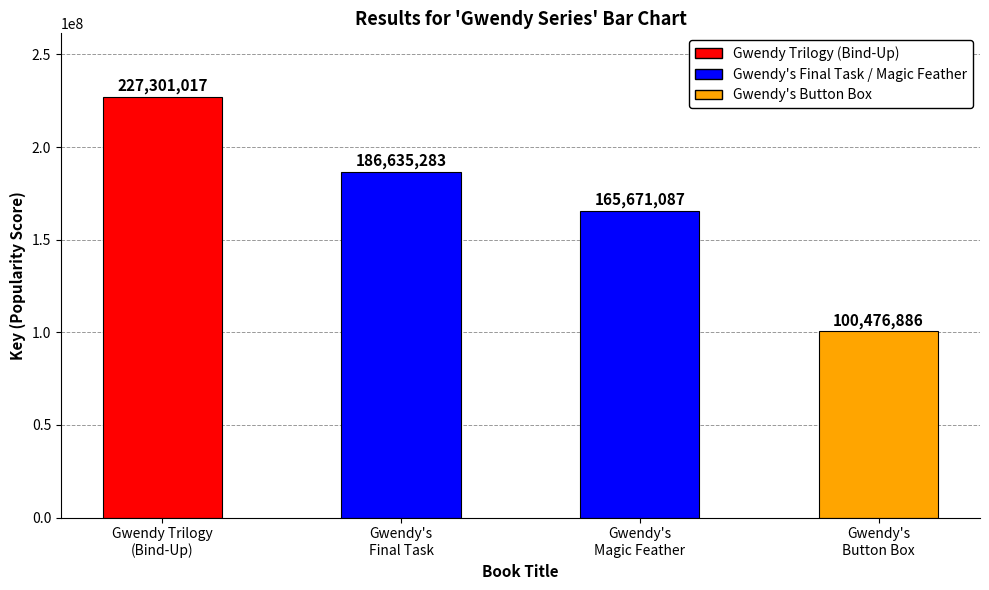

How many values are between 165671087 and 227301017?

3